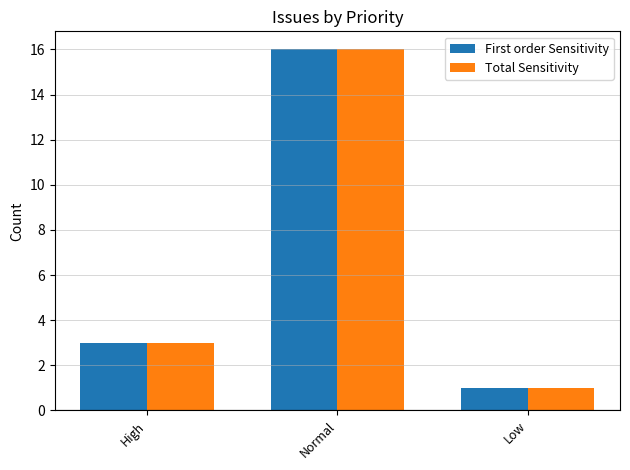

Rank the categories by Total Sensitivity value from highest to lowest.

Normal, High, Low